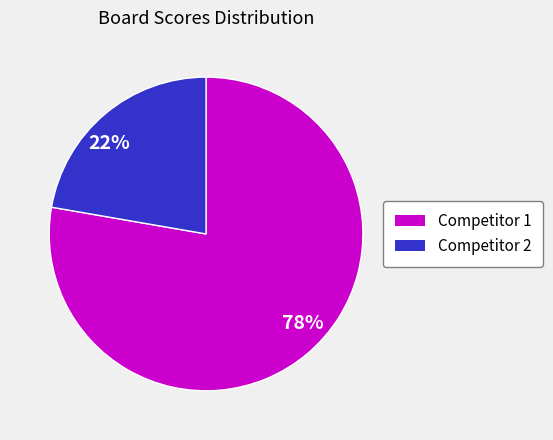

Do 22% and 78% together represent more than half of the pie?

Yes